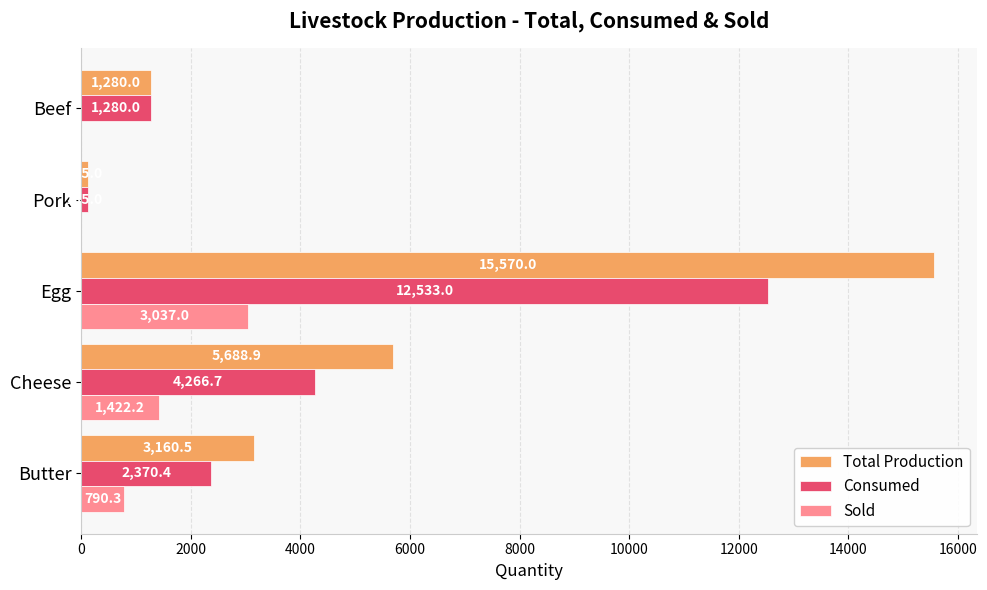

Between Butter and Egg, which series saw the biggest shift?

Total Production